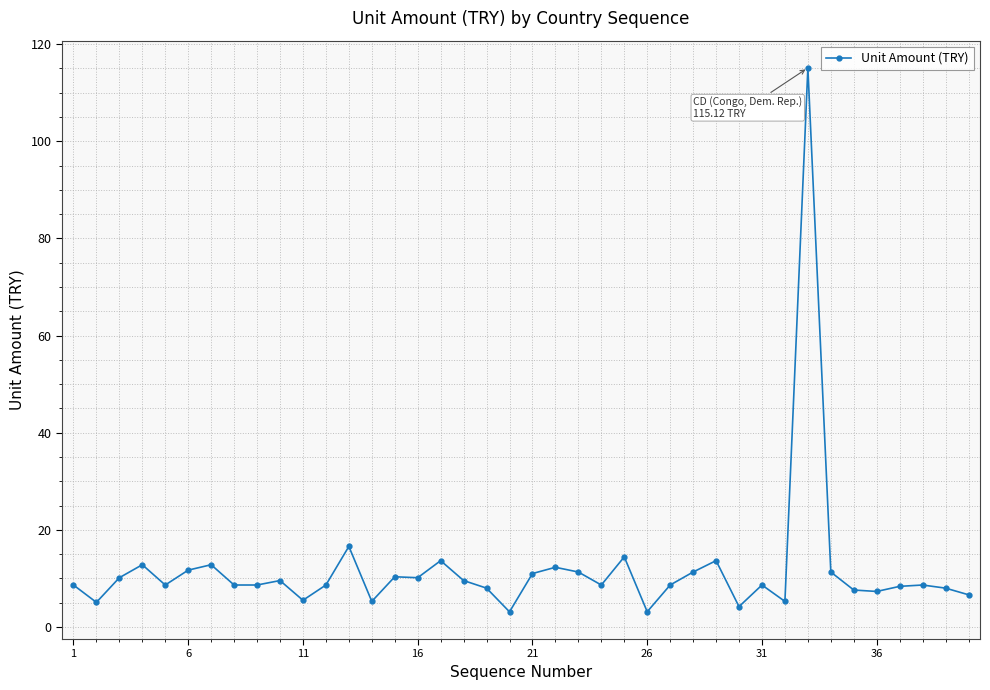

What is the average value?

11.8